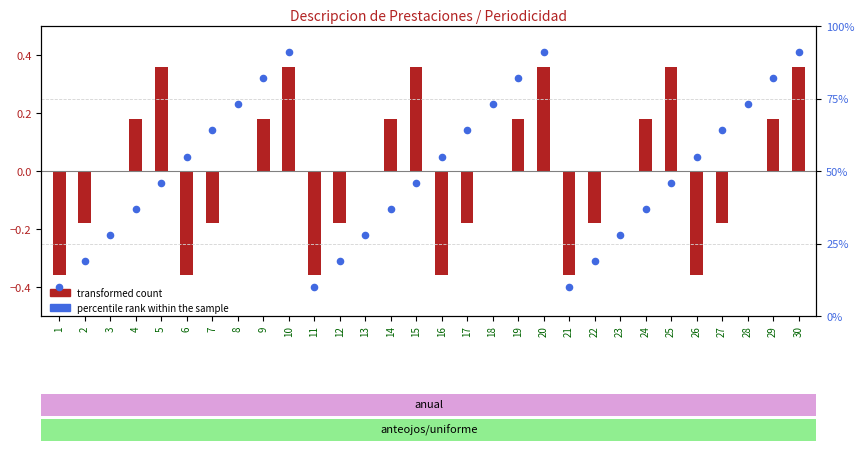

Which series has the widest spread of Y values?

percentile rank within the sample